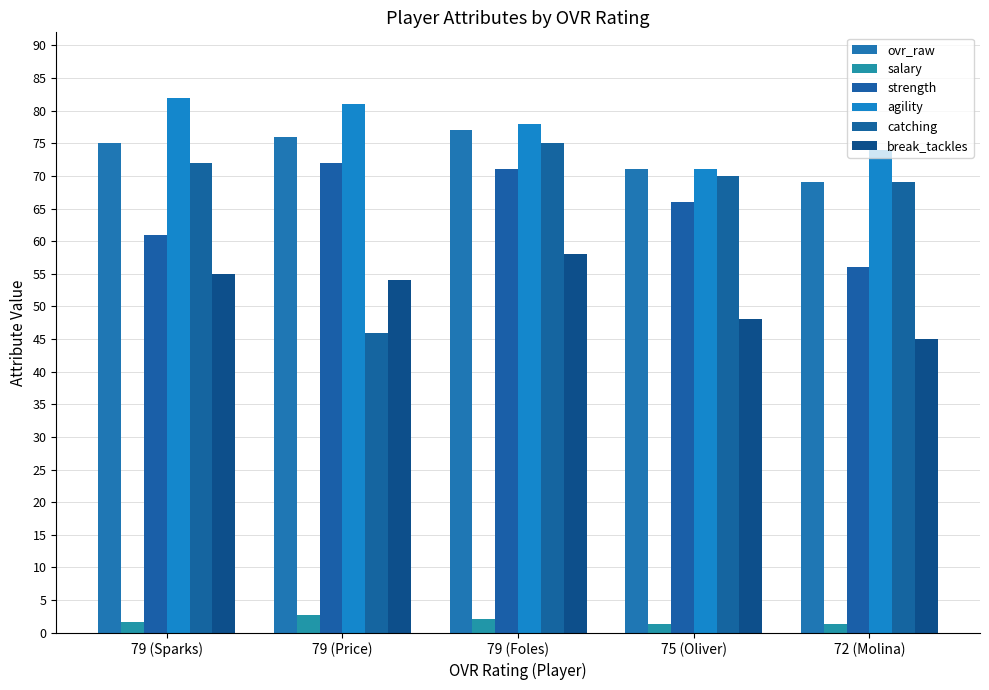

How many data points in agility are less than 78?

2